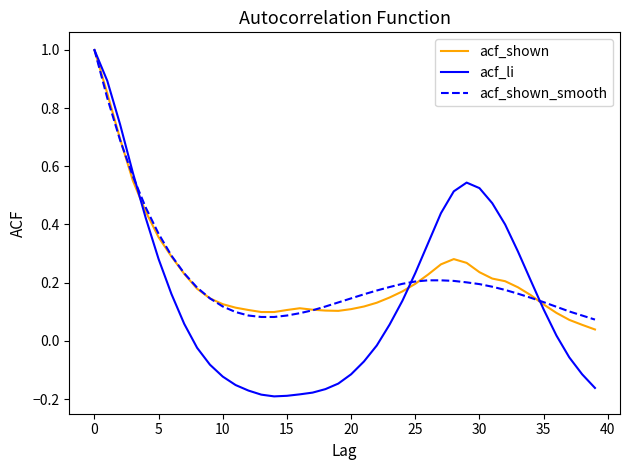

How many series are shown in this chart?

3